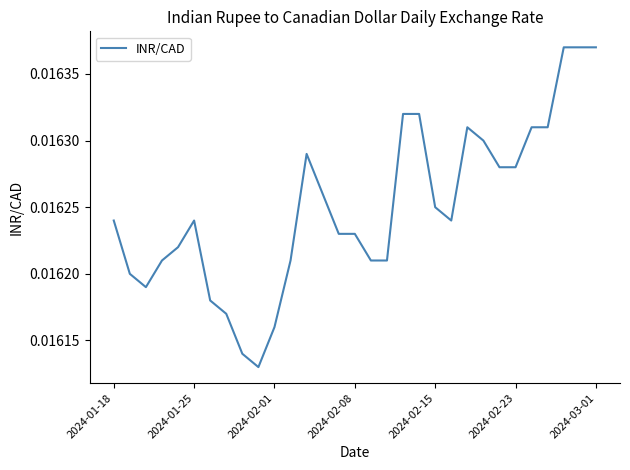

How many lines are shown in the chart?

1